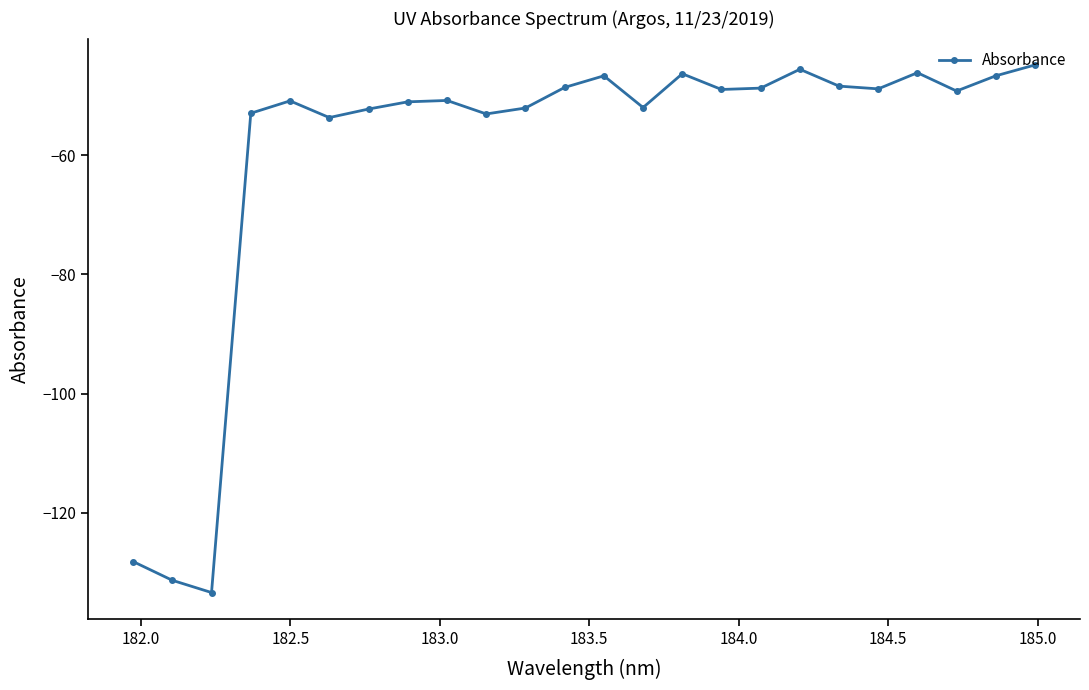

How many points are higher than both their immediate neighbors (excluding endpoints)?

6